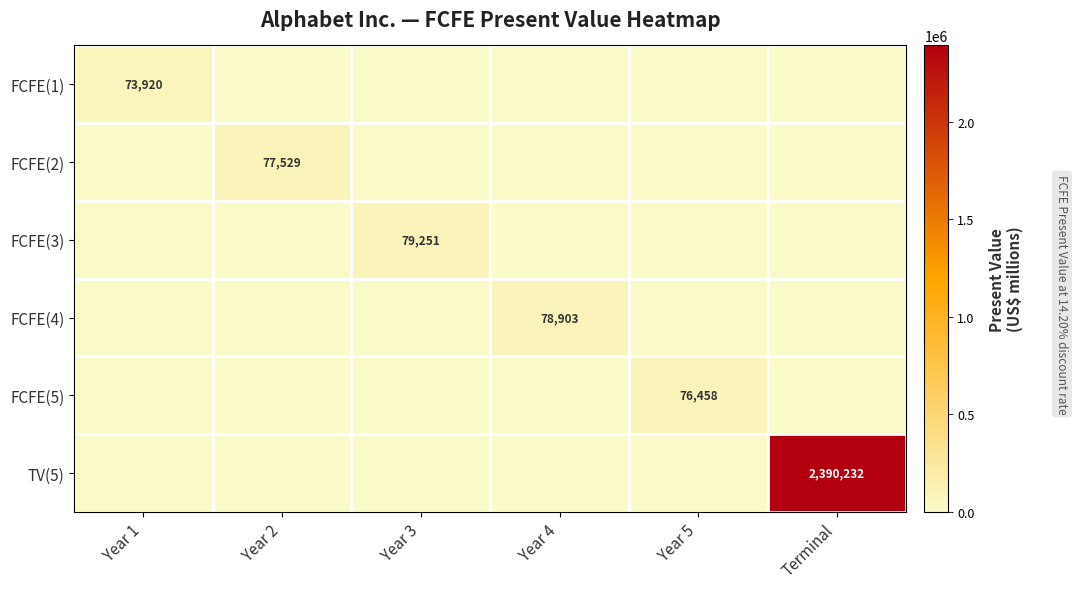

The FCFE(1) series shows 73920 at Year 1. True or false?

True